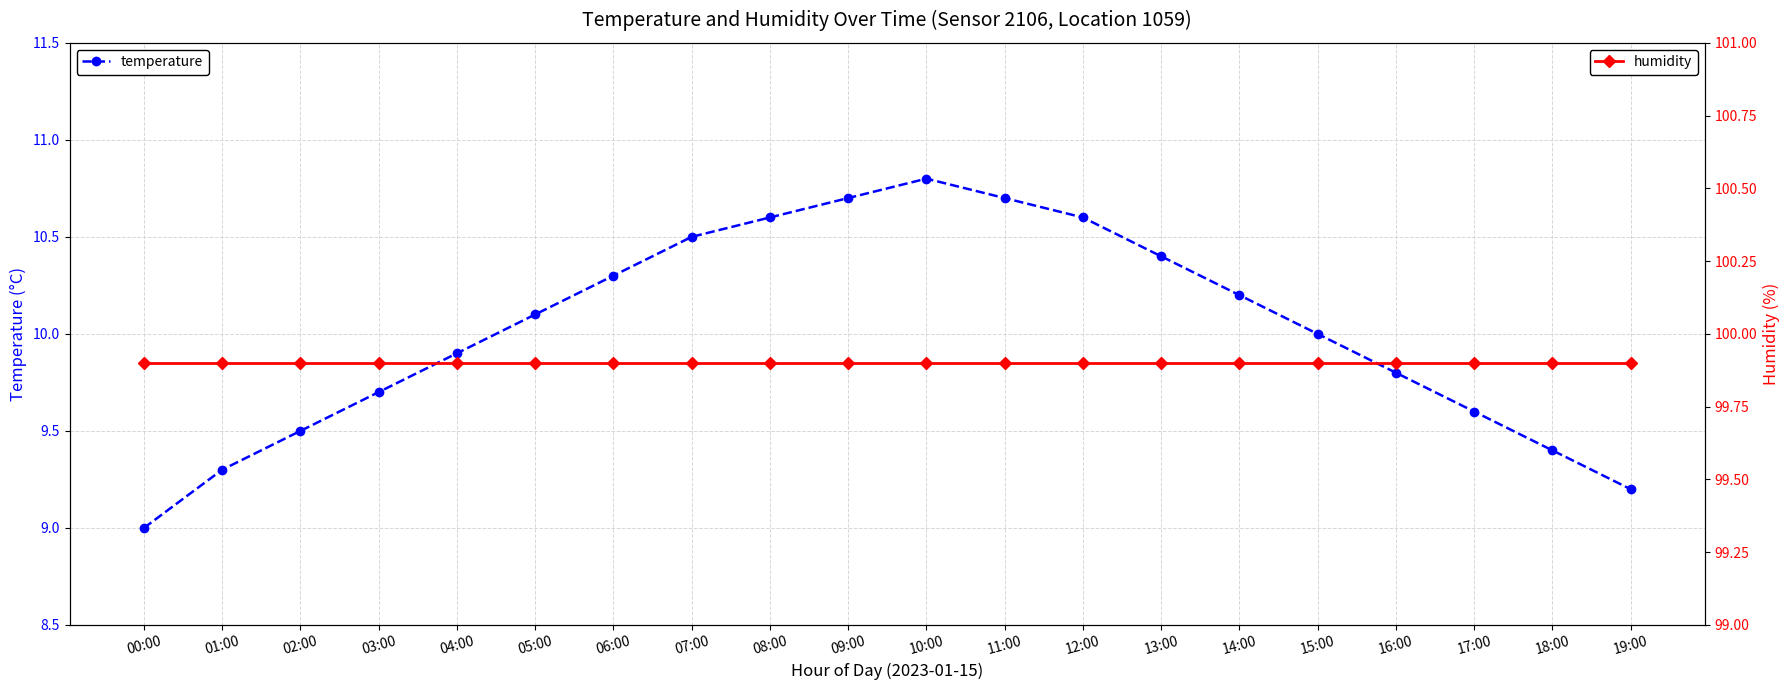

What is the sum of the temperature values at 17:00 and 19:00?

18.8